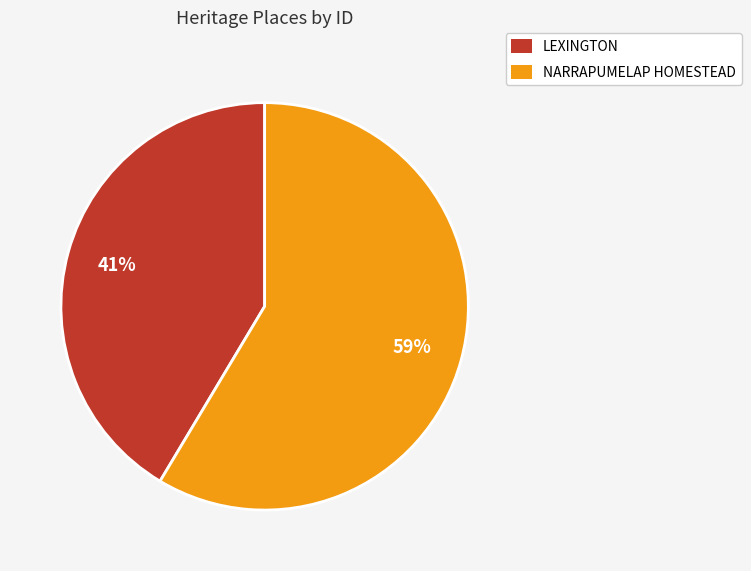

Combined, do LEXINGTON and NARRAPUMELAP HOMESTEAD account for over 50%?

Yes